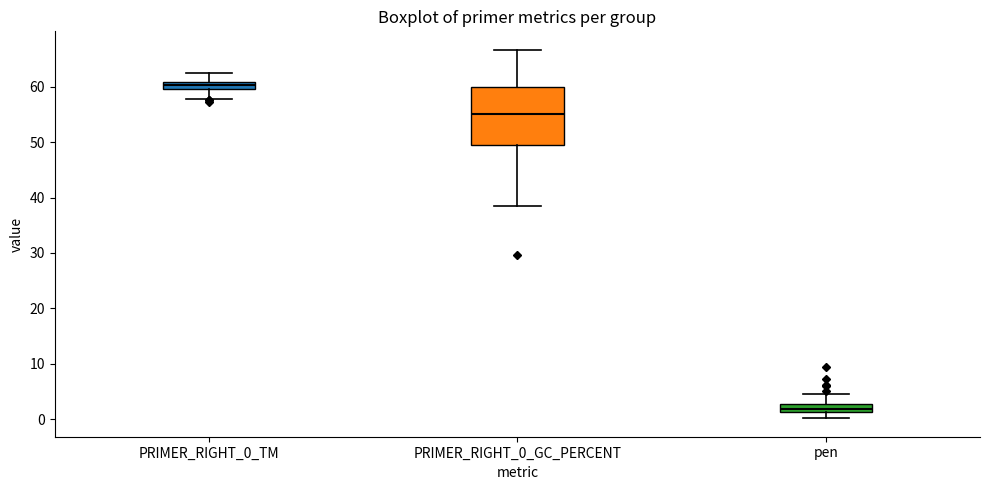

Which box is the tallest, from its lower edge to its upper edge?

PRIMER_RIGHT_0_GC_PERCENT